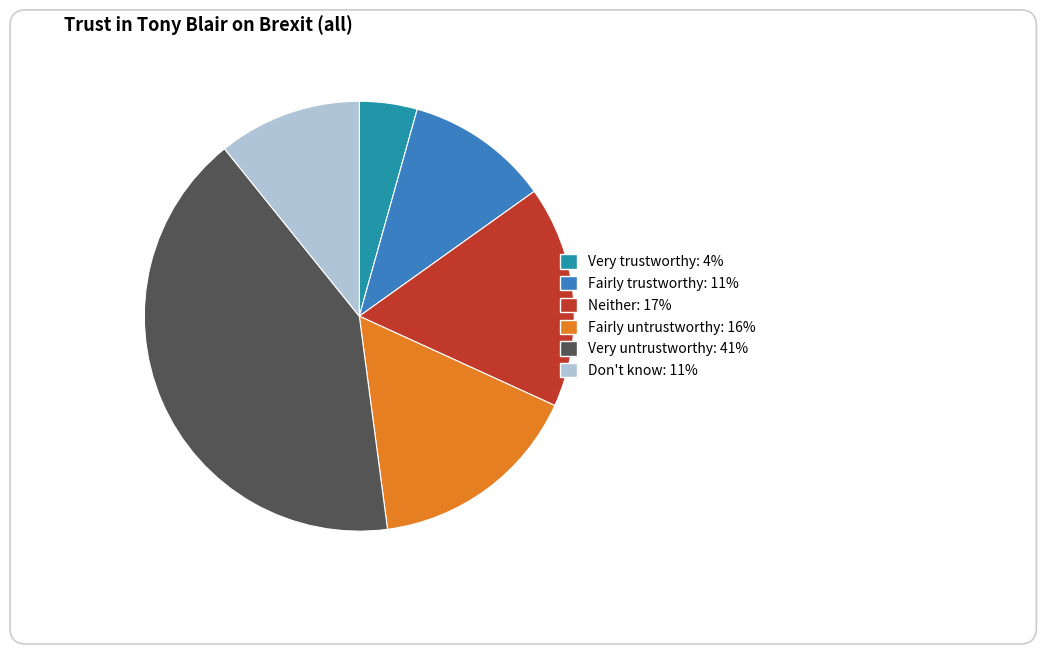

Between Neither: 17% and Very untrustworthy: 41%, which is larger?

Very untrustworthy: 41%